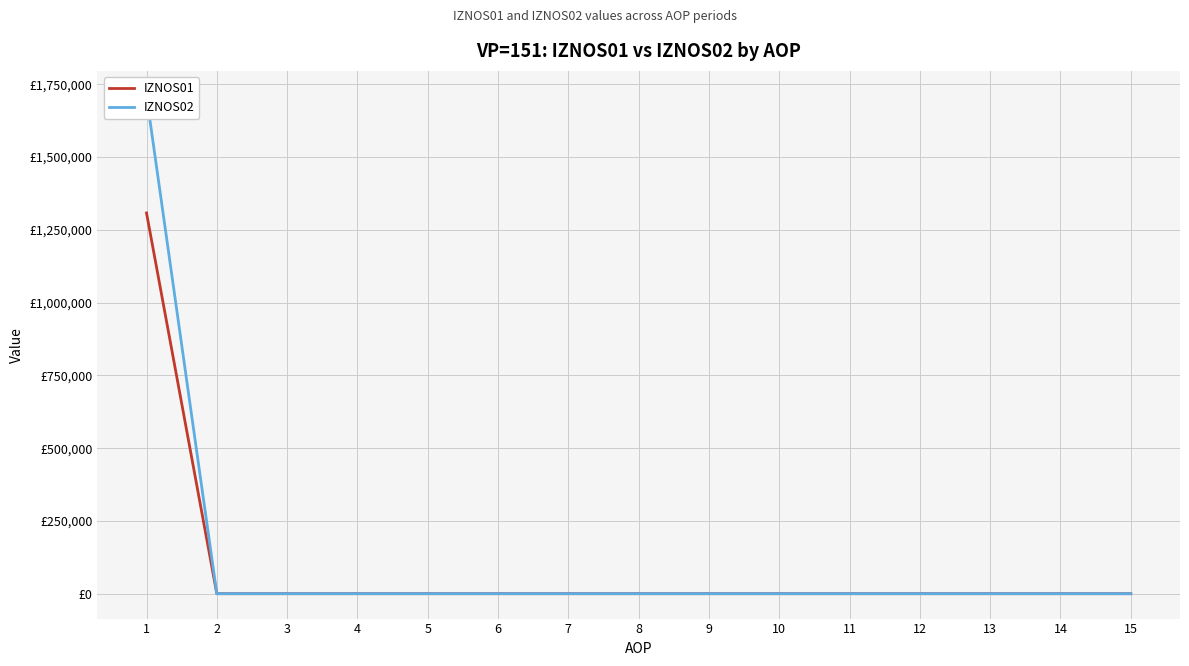

What is the average value of the IZNOS01 series?

87208.8